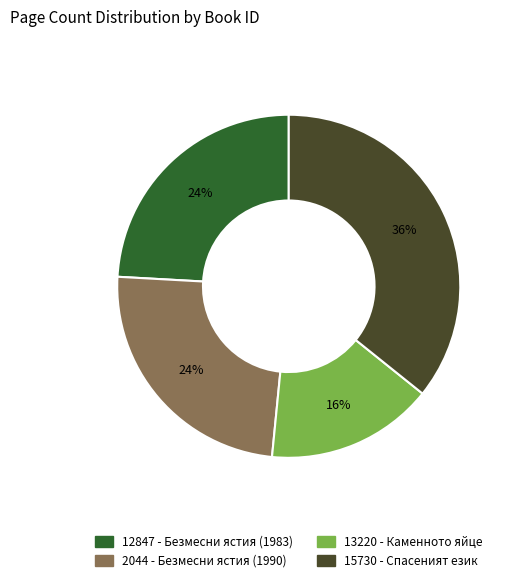

How many segments does this pie chart have?

4